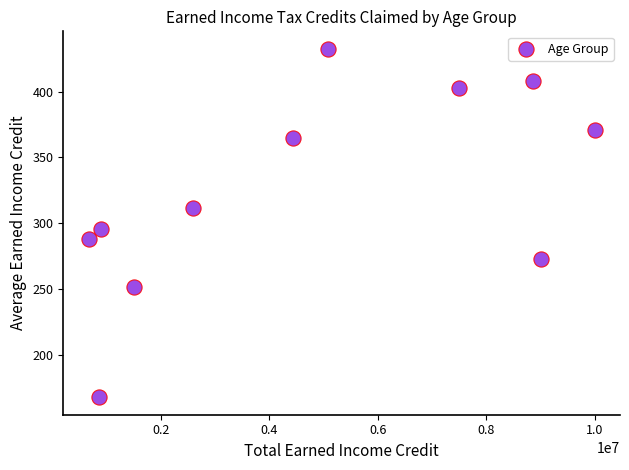

What Y value in the scatter plot is closest to 300?

295.3